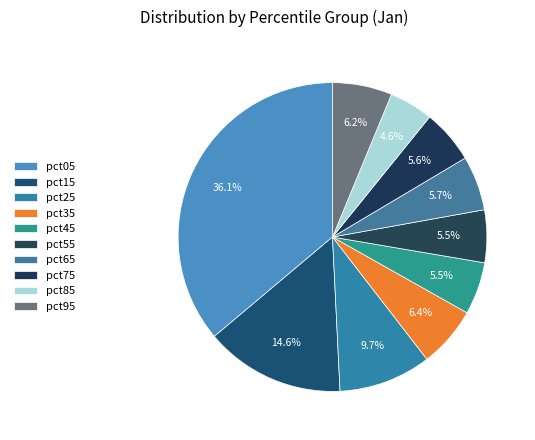

Which category has the biggest portion of the pie?

pct05